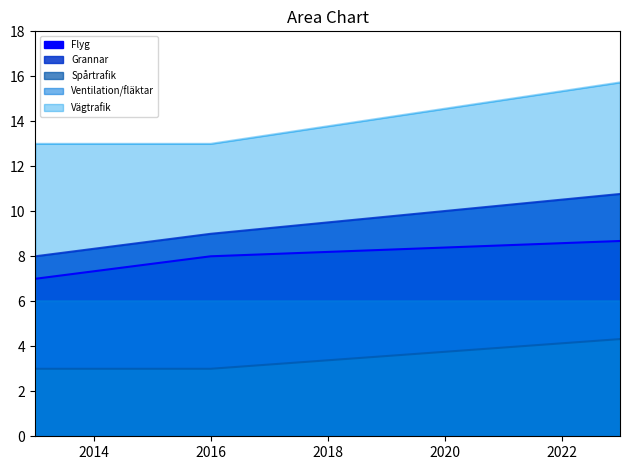

Between 2013 and 2016, which series saw the biggest shift?

Flyg